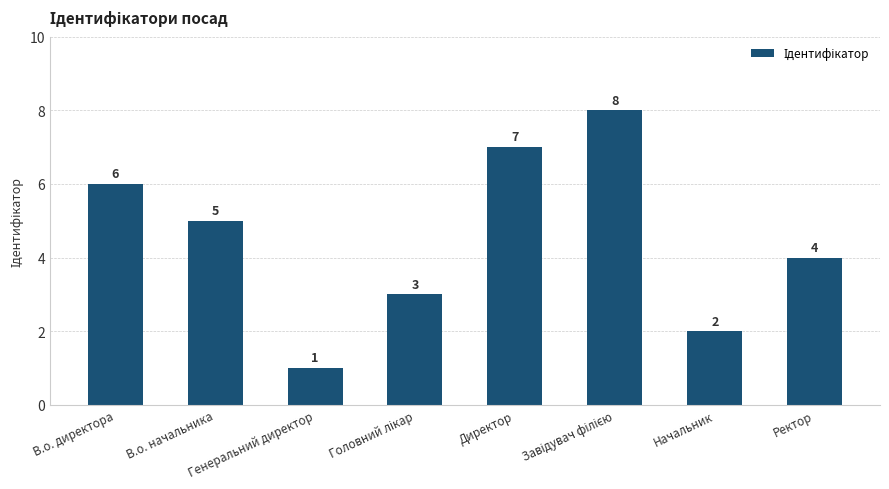

At which label does the data first exceed 5?

В.о. директора